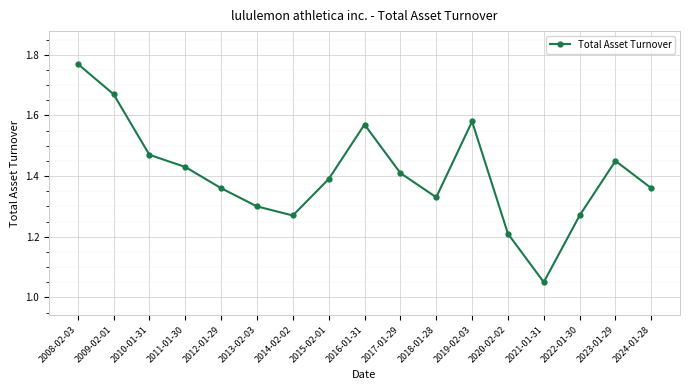

What is the sum of all values?

23.9